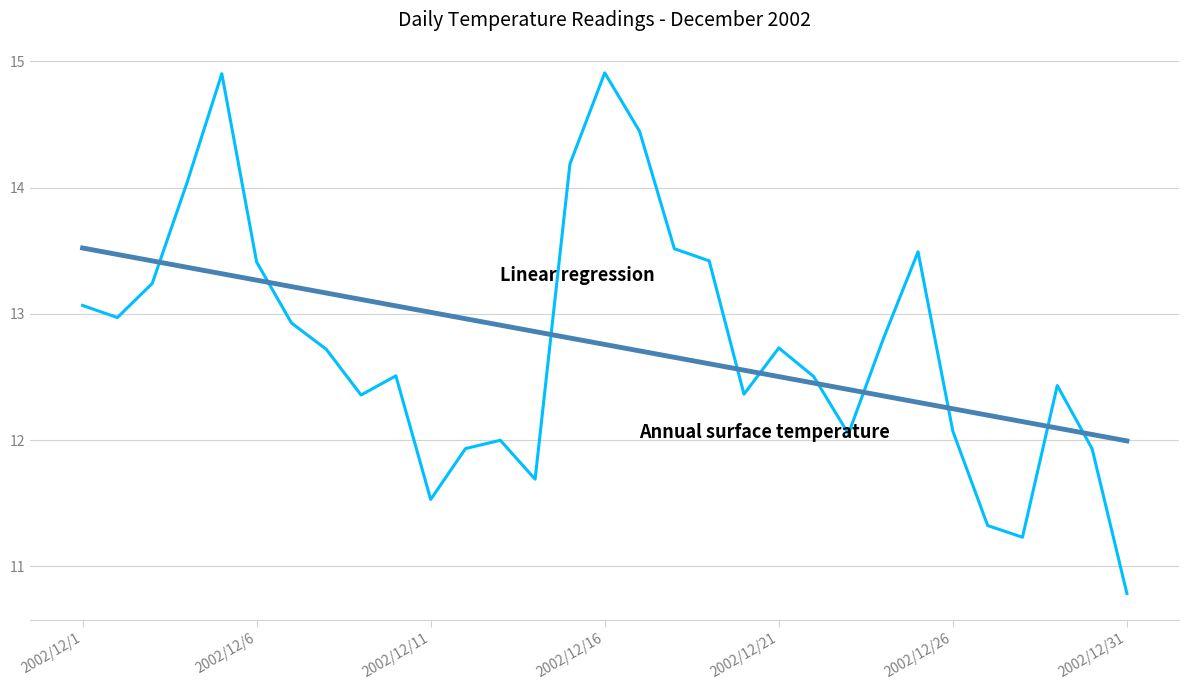

What is the minimum value shown in the chart?

10.8